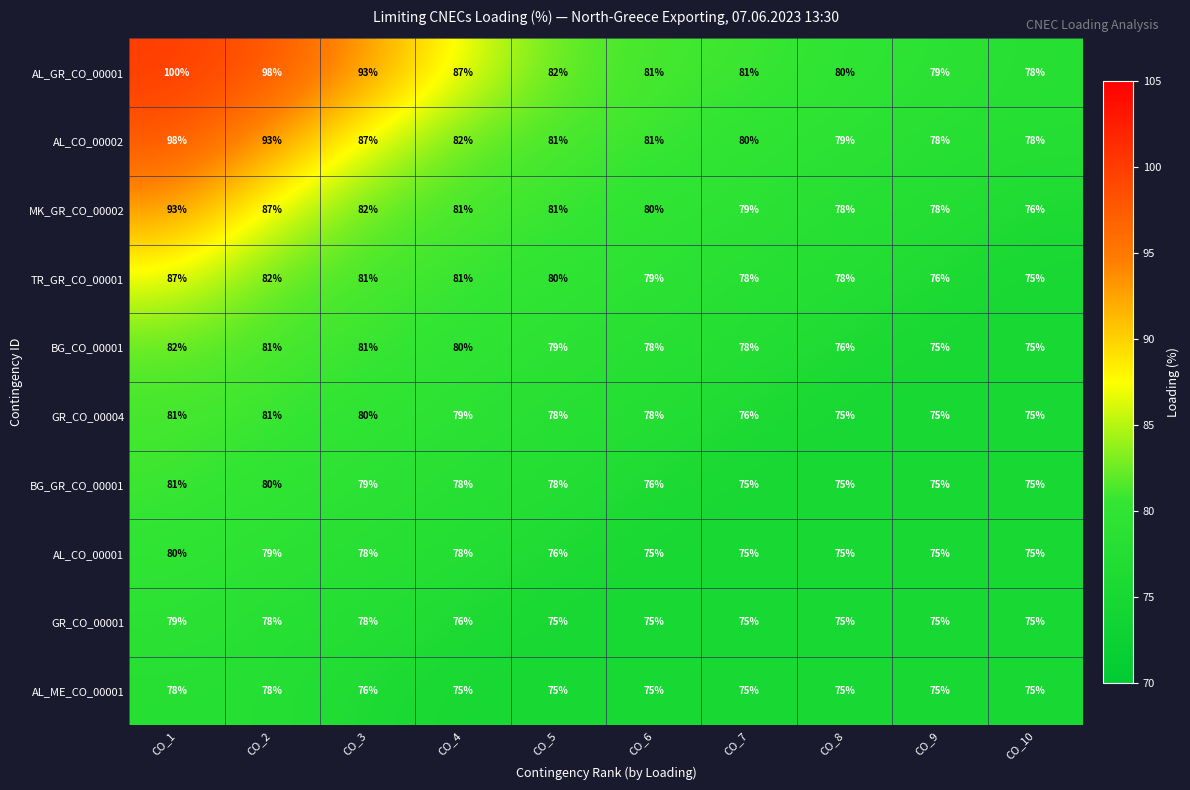

Count the number of data series in this chart.

10